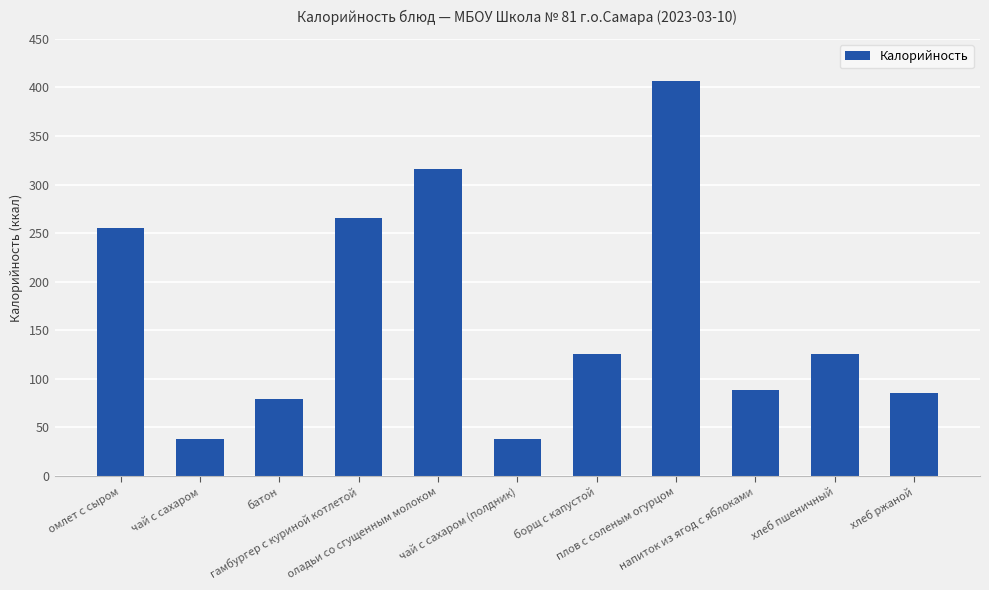

Reading left to right, extract all data points from this chart.

омлет с сыром=255	чай с сахаром=38	батон=79	гамбургер с куриной котлетой=266	оладьи со сгущенным молоком=316	чай с сахаром (полдник)=38	борщ с капустой=126	плов с соленым огурцом=407	напиток из ягод с яблоками=89	хлеб пшеничный=126	хлеб ржаной=85